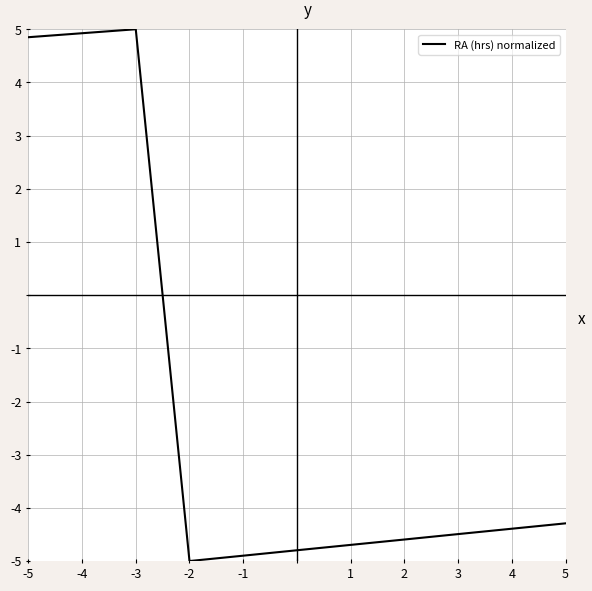

What is the smallest value displayed?

-5.0